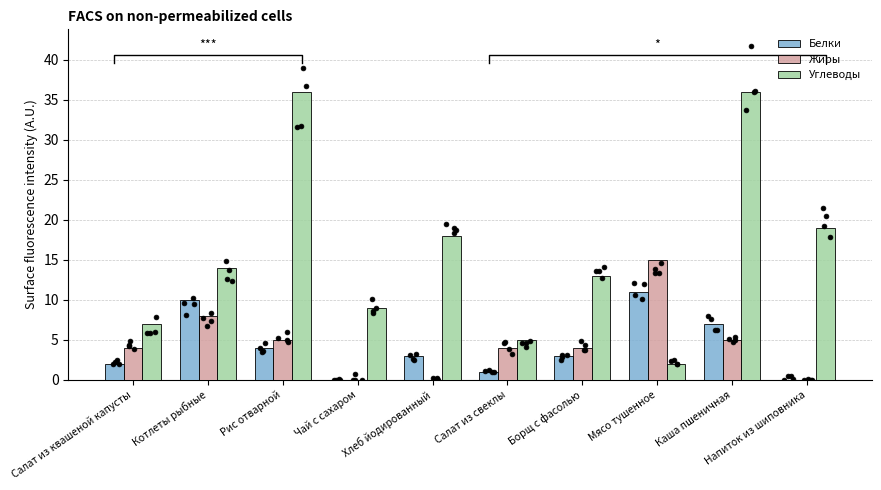

At how many categories does at least one series exceed 7?

8